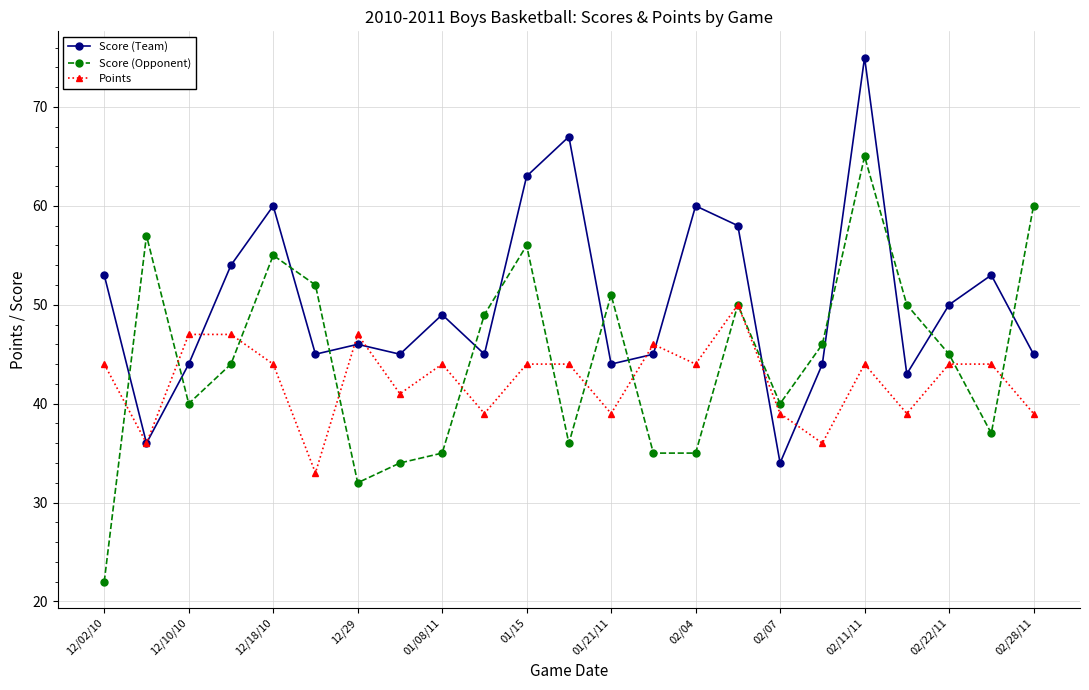

Which series has the largest total across all categories?

Score (Team)